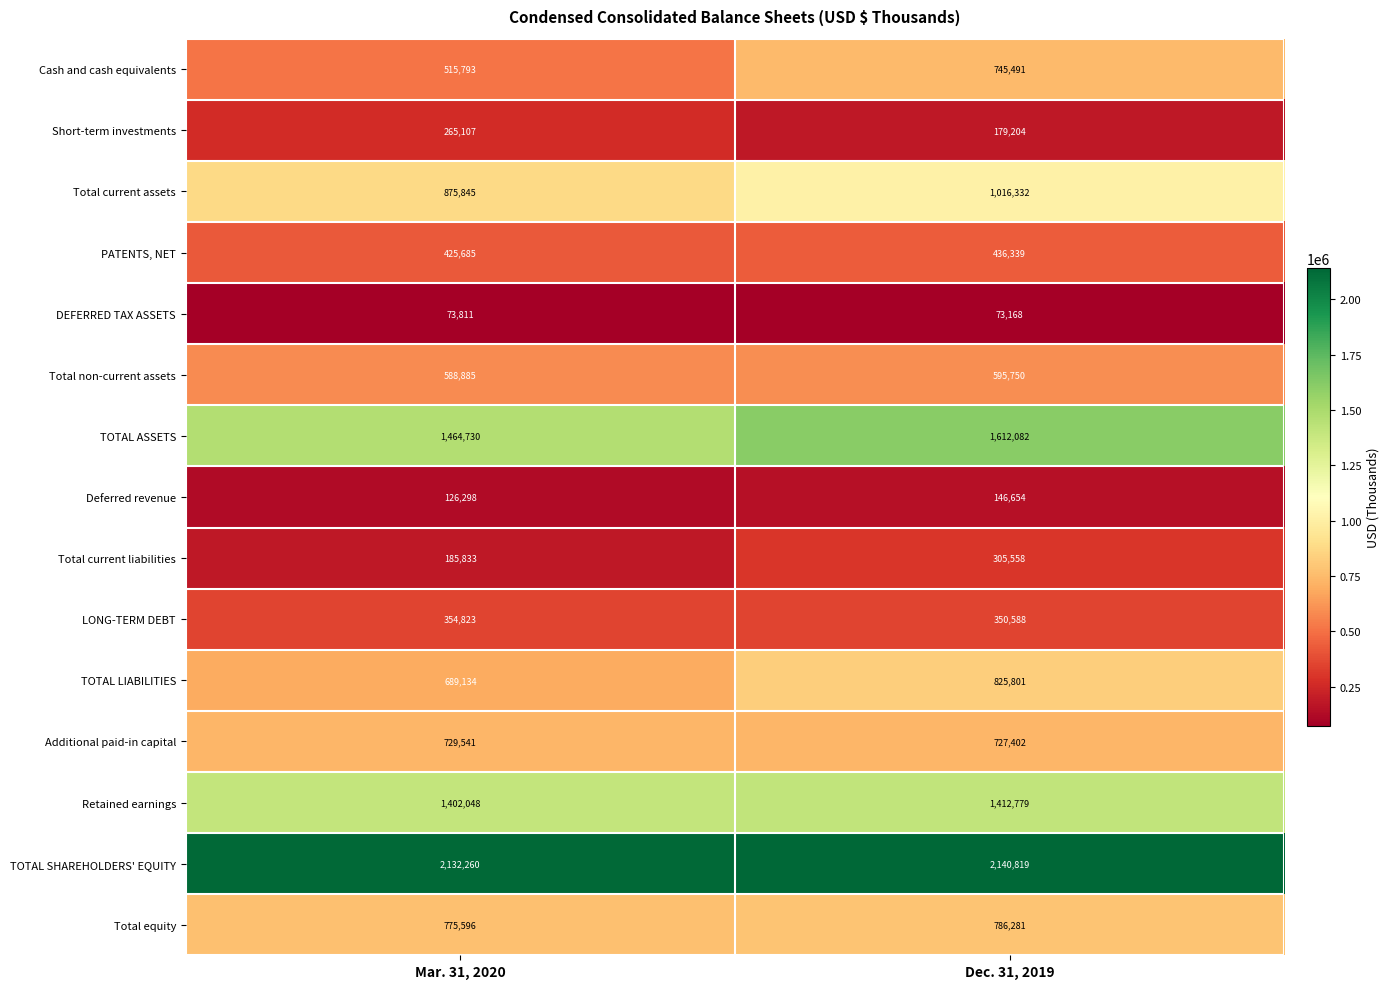

What is the approximate value of Total equity at Dec. 31, 2019?

786281